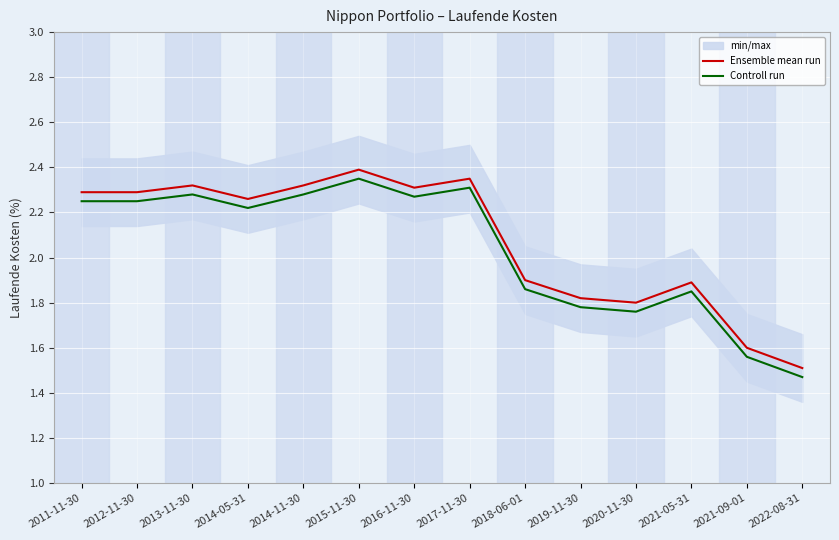

At which label does Ensemble mean run reach its peak?

2015-11-30